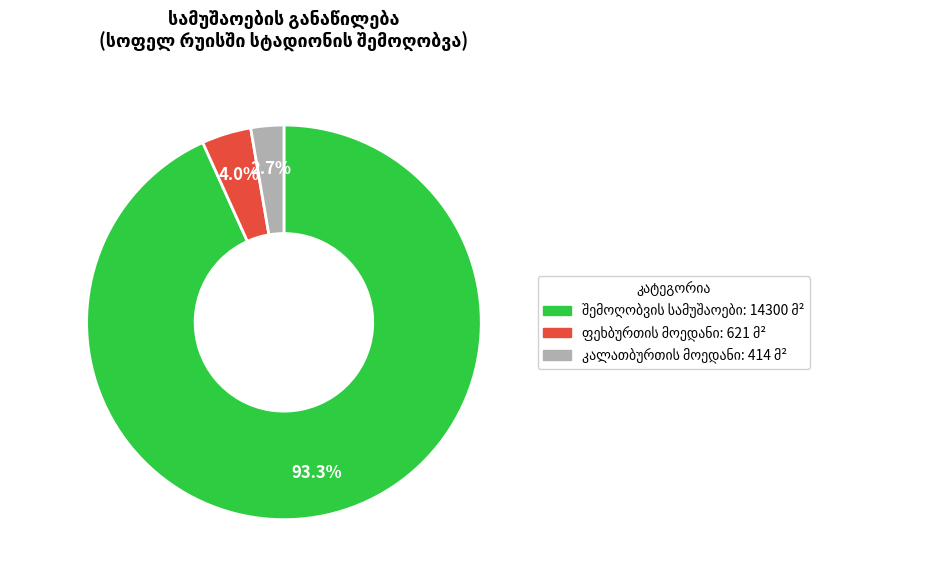

How many segments does this pie chart have?

3